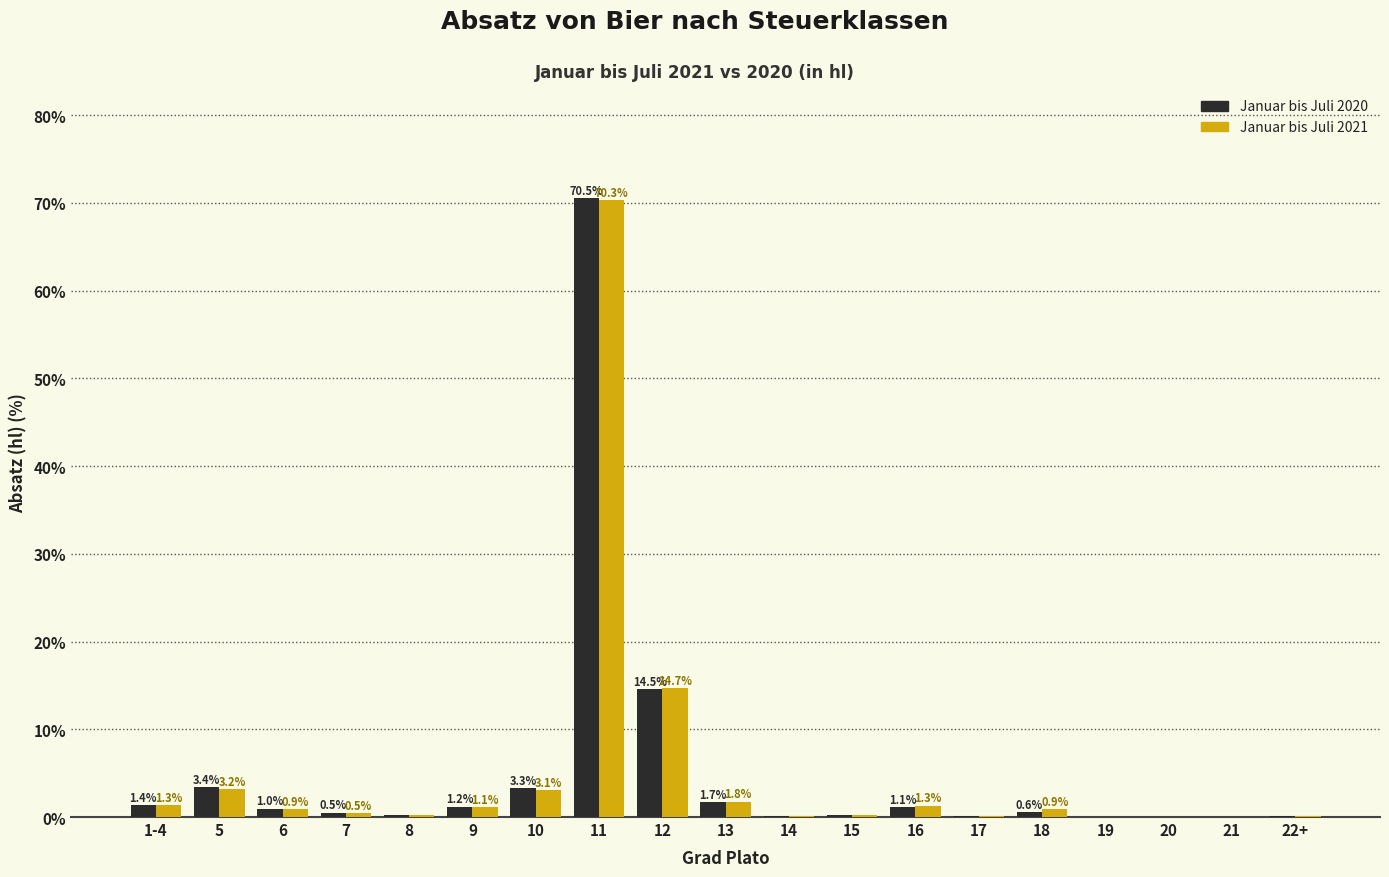

What value does the Januar bis Juli 2020 series have at 9?

1.2